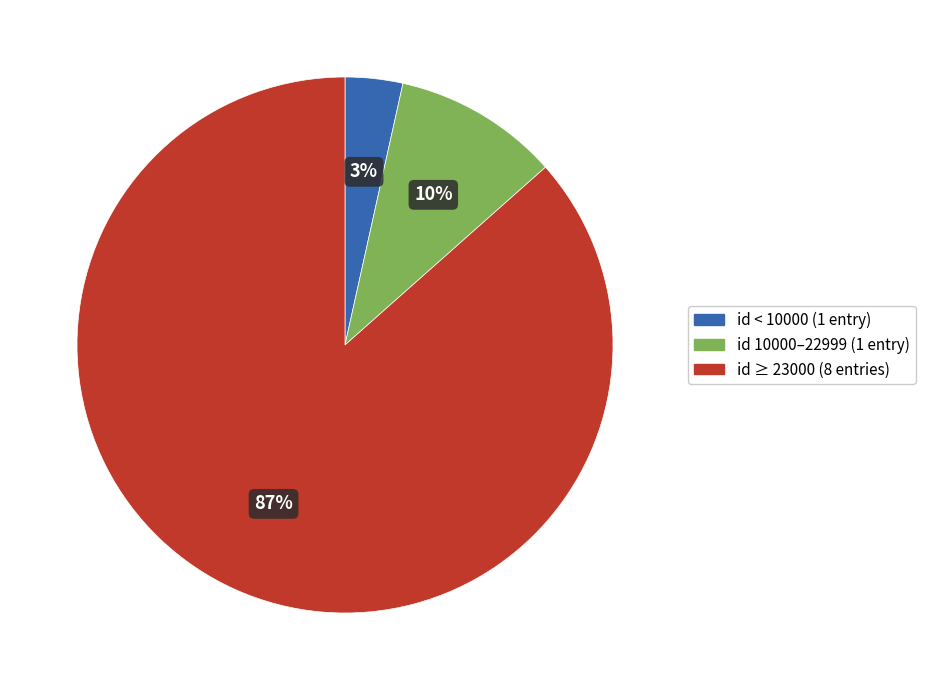

To the nearest percent, what is the average slice percentage?

33%